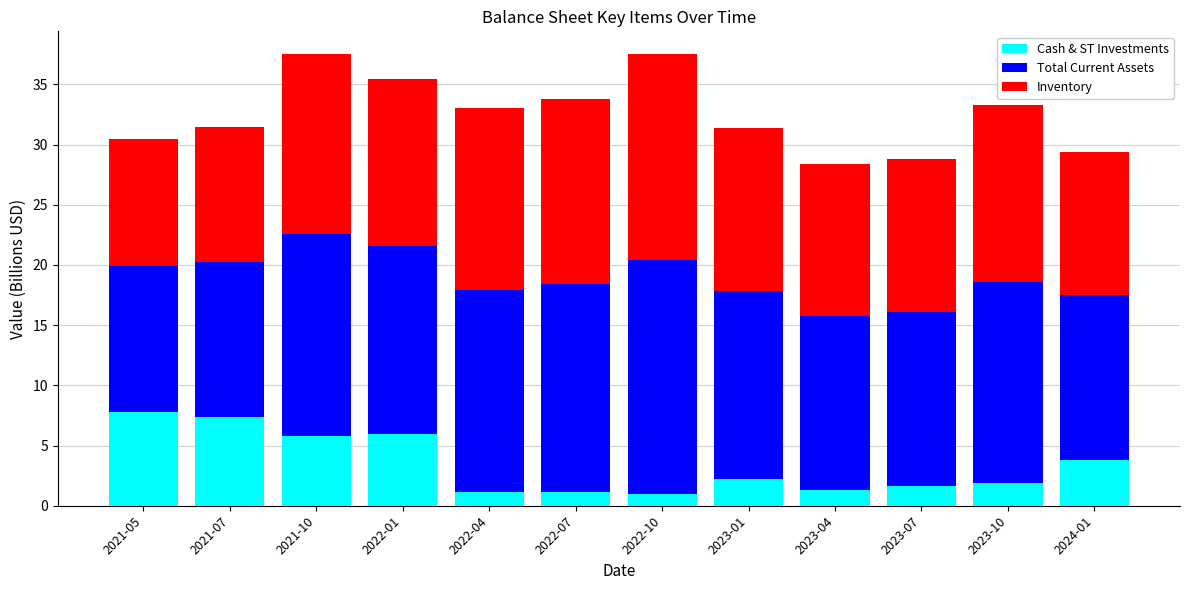

What is the highest value of the Cash & ST Investments series?

7.8